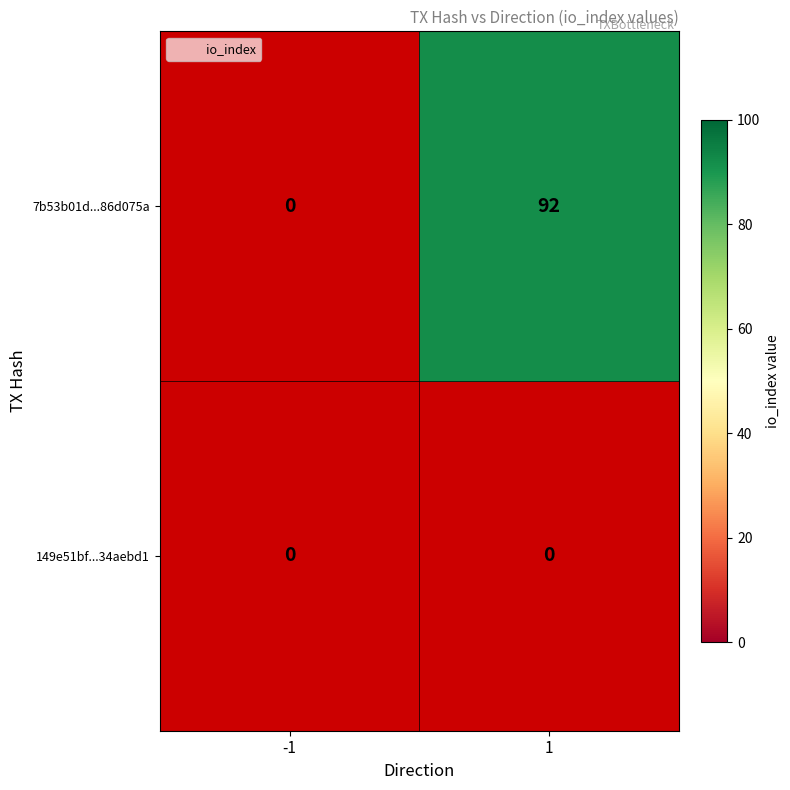

What is the maximum value shown in the chart?

92.0